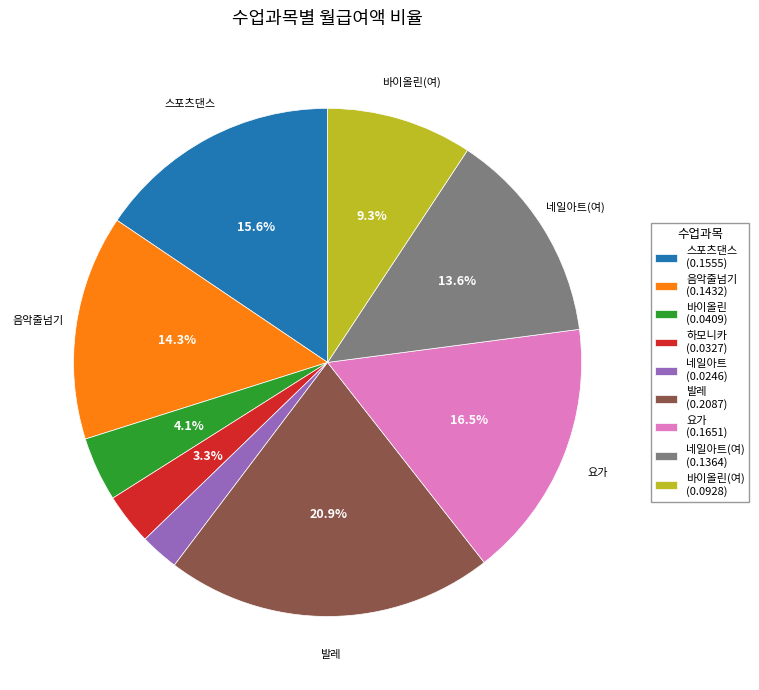

How many segments does this pie chart have?

9